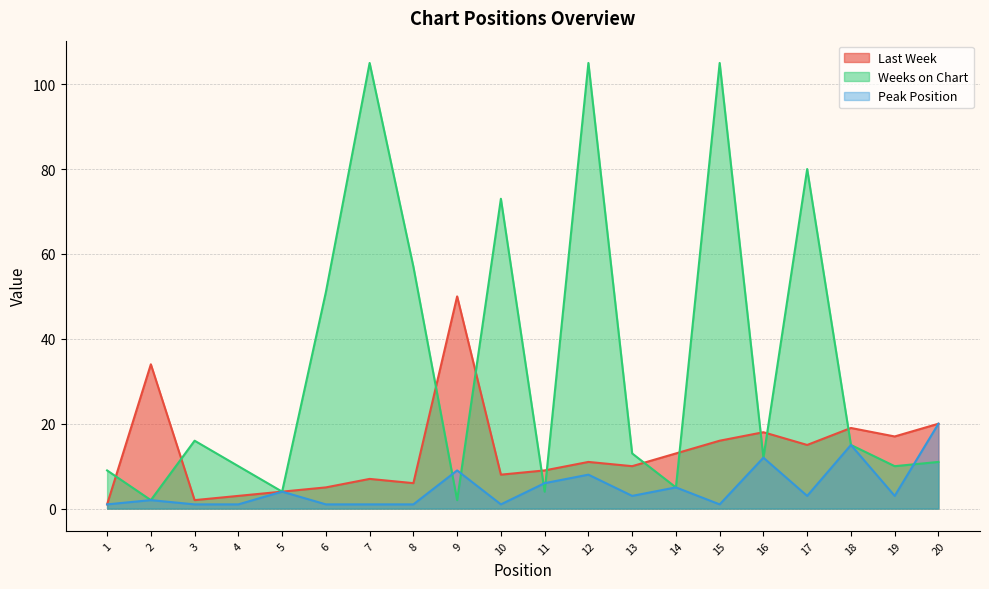

Reading left to right, list all the values displayed in this chart.

Last Week: 1	34	2	3	4	5	7	6	50	8	9	11	10	13	16	18	15	19	17	20
Weeks on Chart: 9	2	16	10	4	51	105	57	2	73	4	105	13	5	105	12	80	15	10	11
Peak Position: 1	2	1	1	4	1	1	1	9	1	6	8	3	5	1	12	3	15	3	20